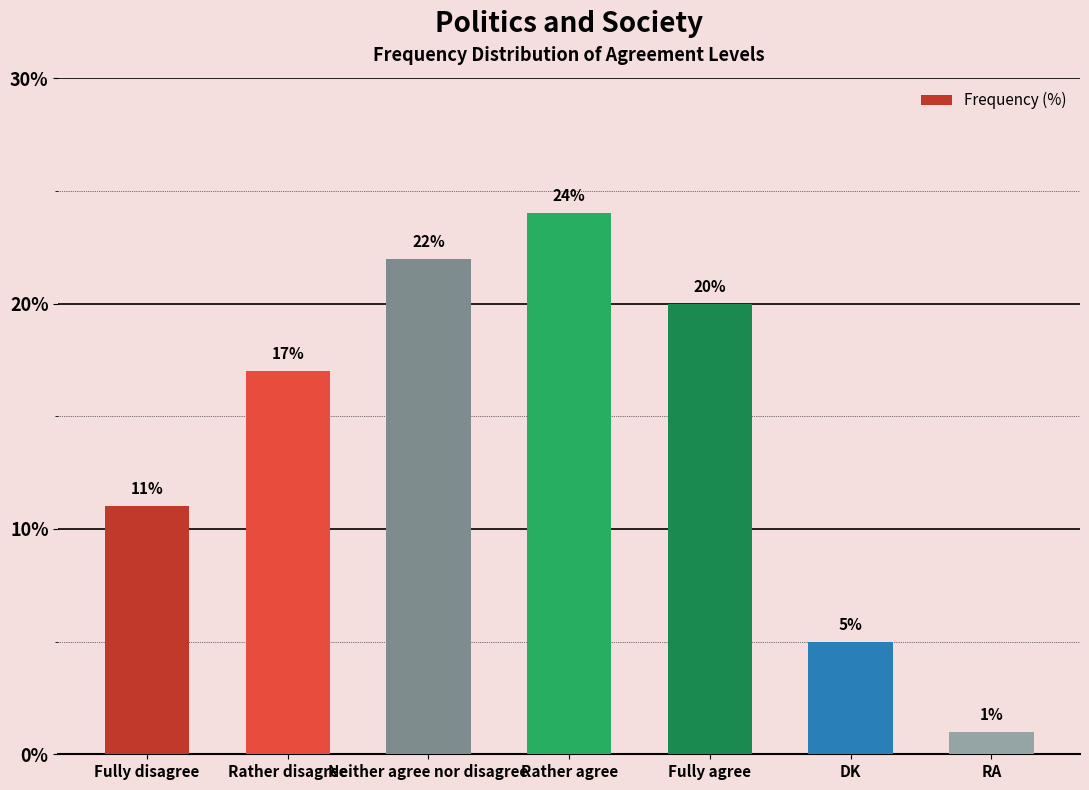

What is the difference between the maximum and second lowest values?

19